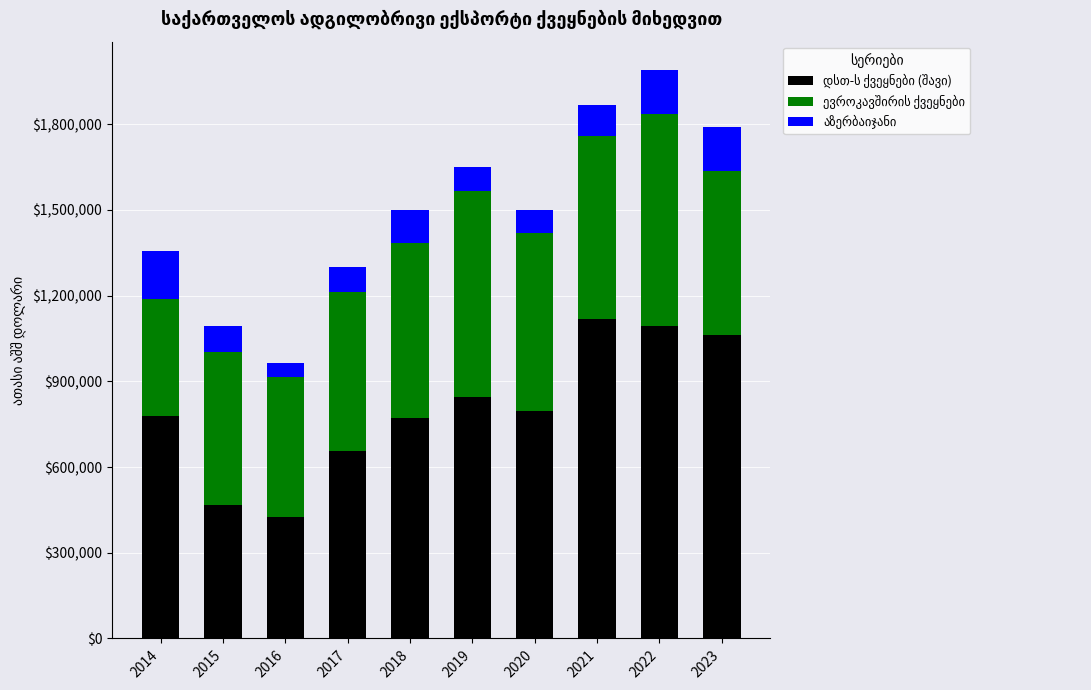

What is the total value across all series at 2020?

1498455.2